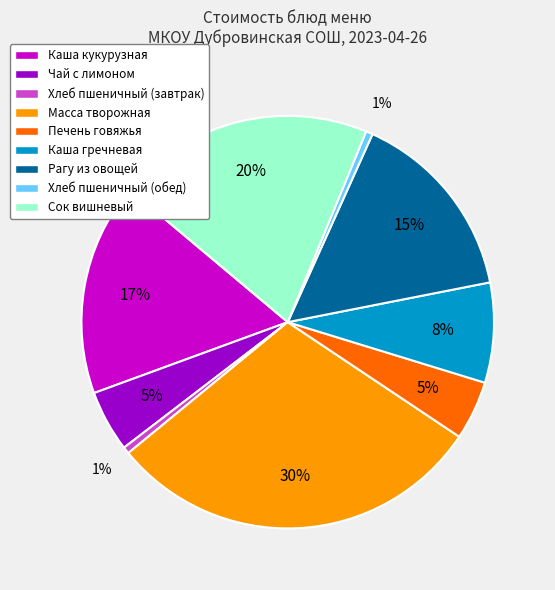

To the nearest percent, what is the average slice percentage?

11%